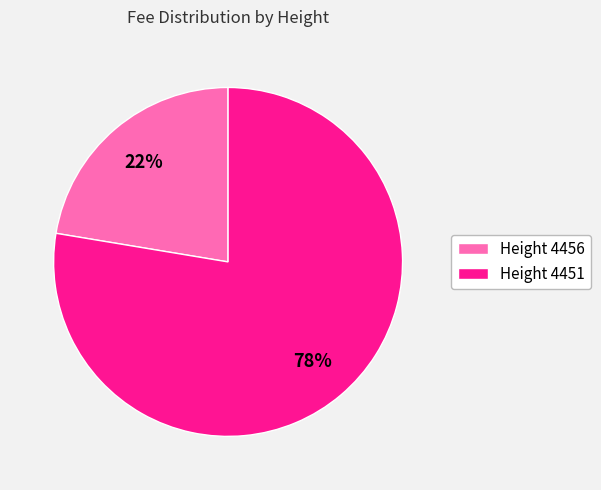

Which has a higher value, Height 4451 or Height 4456?

Height 4451